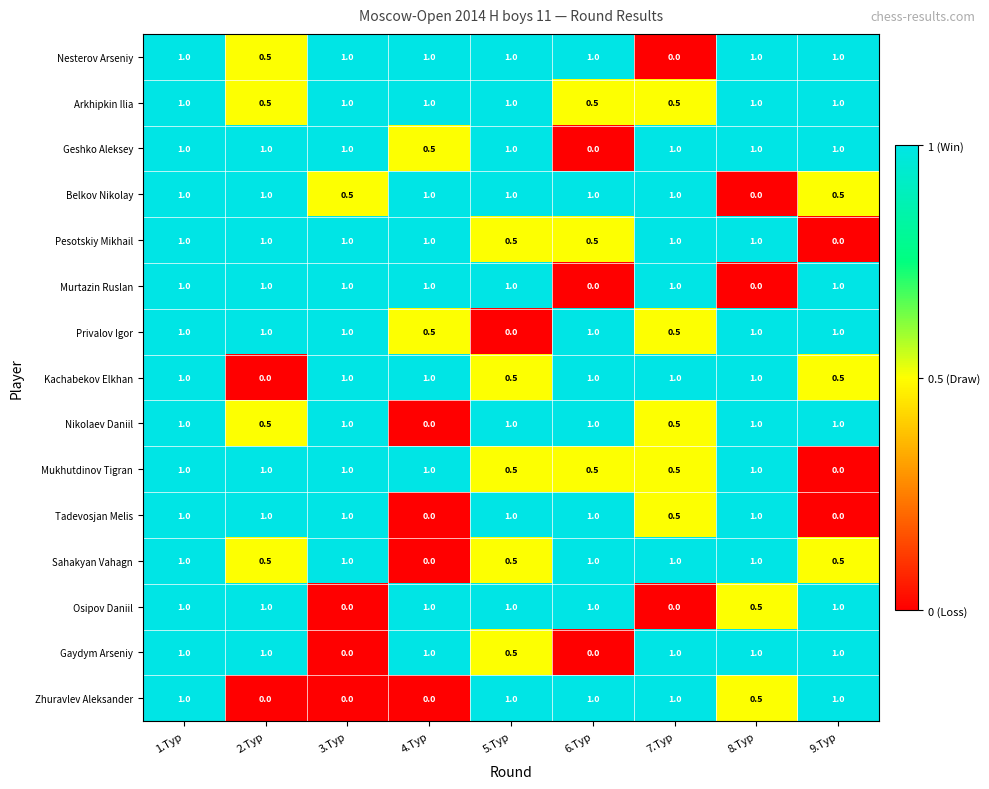

Count the Belkov Nikolay values in the range 0 to 1.

9